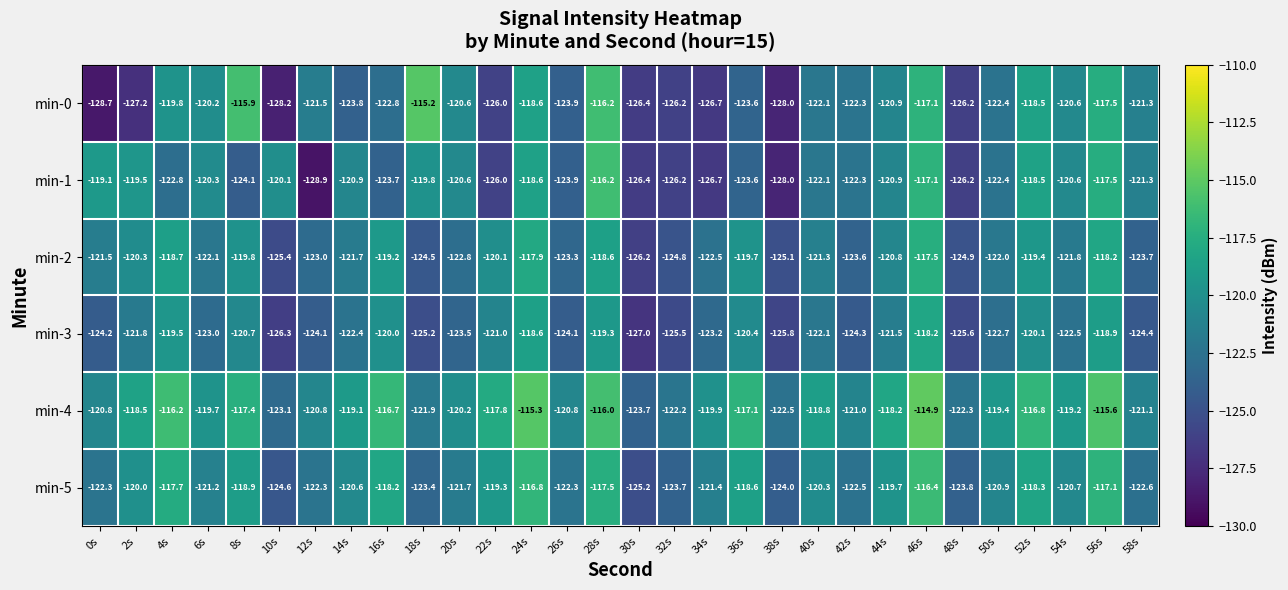

What is the spread (max minus min) of values at 28s?

3.3